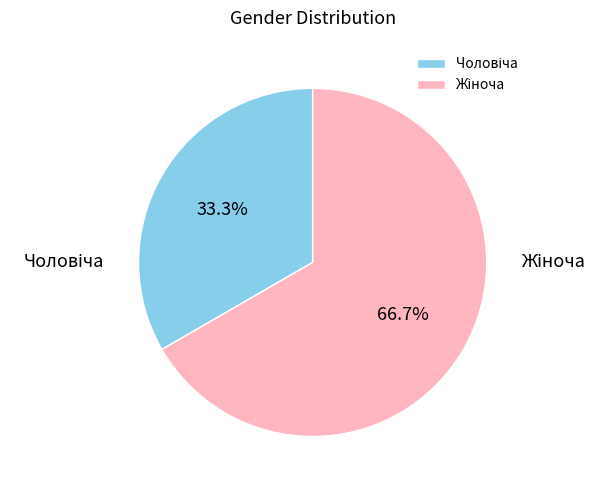

Does any single category account for the majority?

Yes